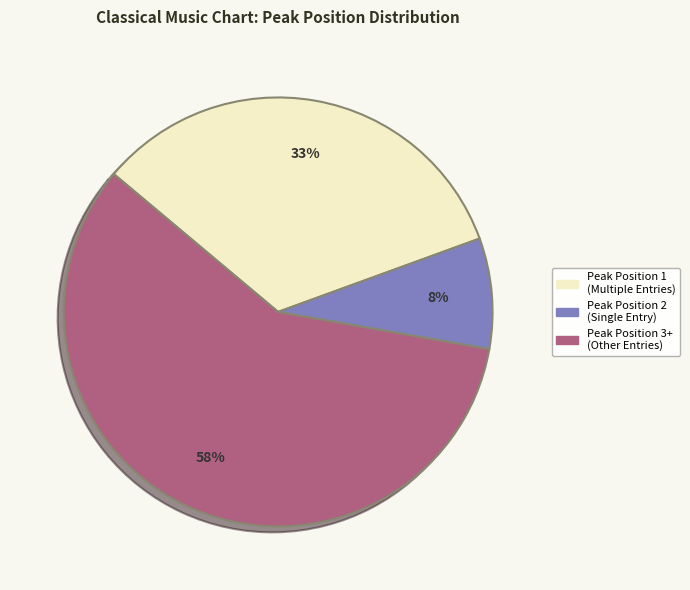

To the nearest percent, what is the average slice percentage?

33%